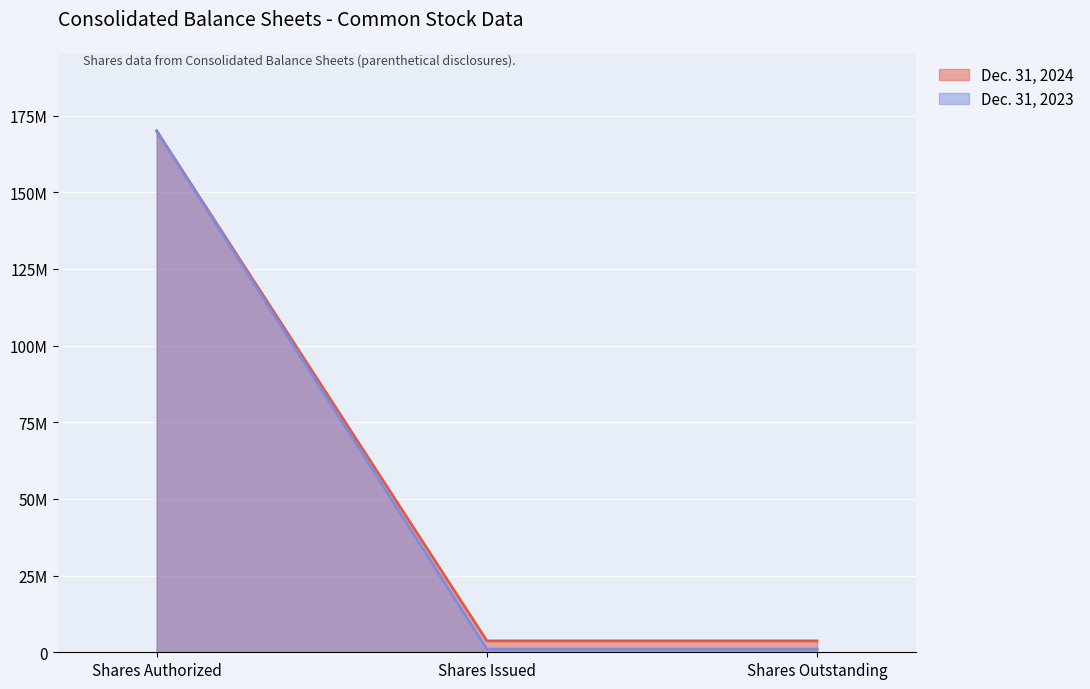

List the series in order of their overall mean, lowest first.

Dec. 31, 2023, Dec. 31, 2024